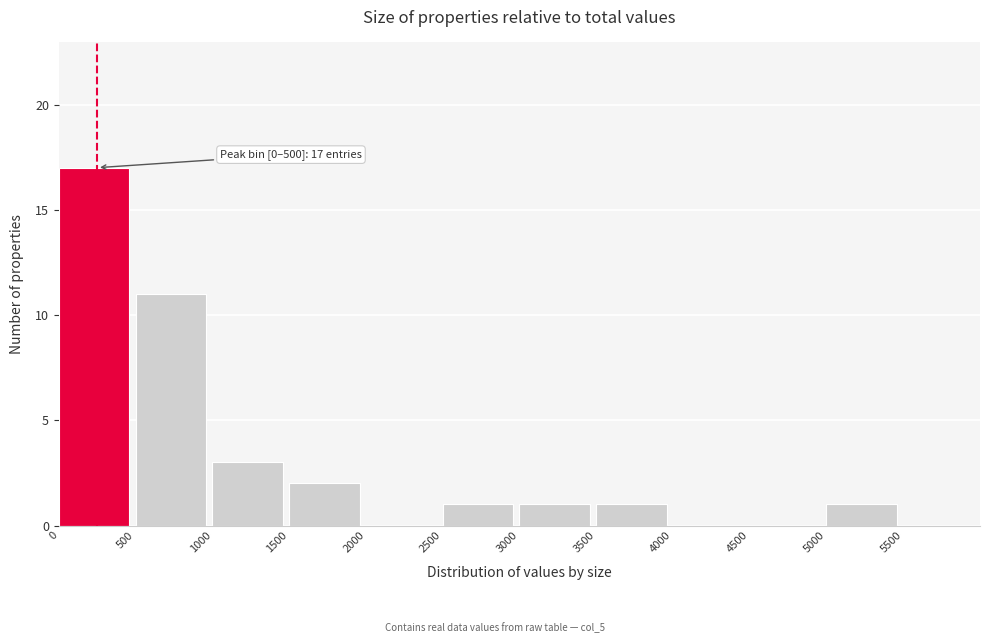

Which range on the x-axis has the tallest bar?

0 to 500